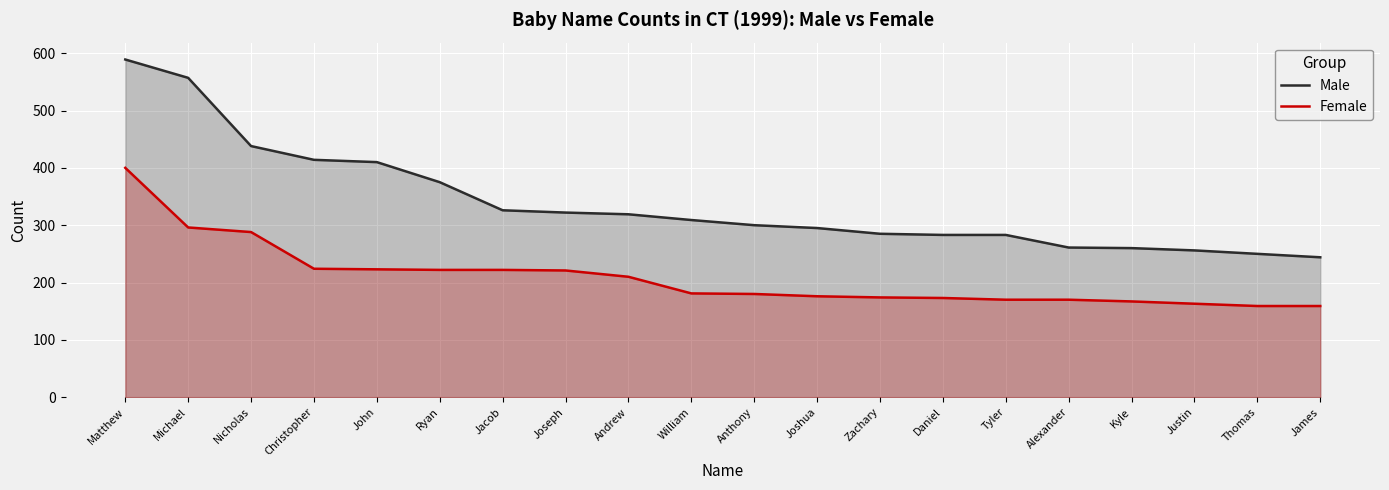

Read the Male value at Nicholas, to the nearest 50.

450